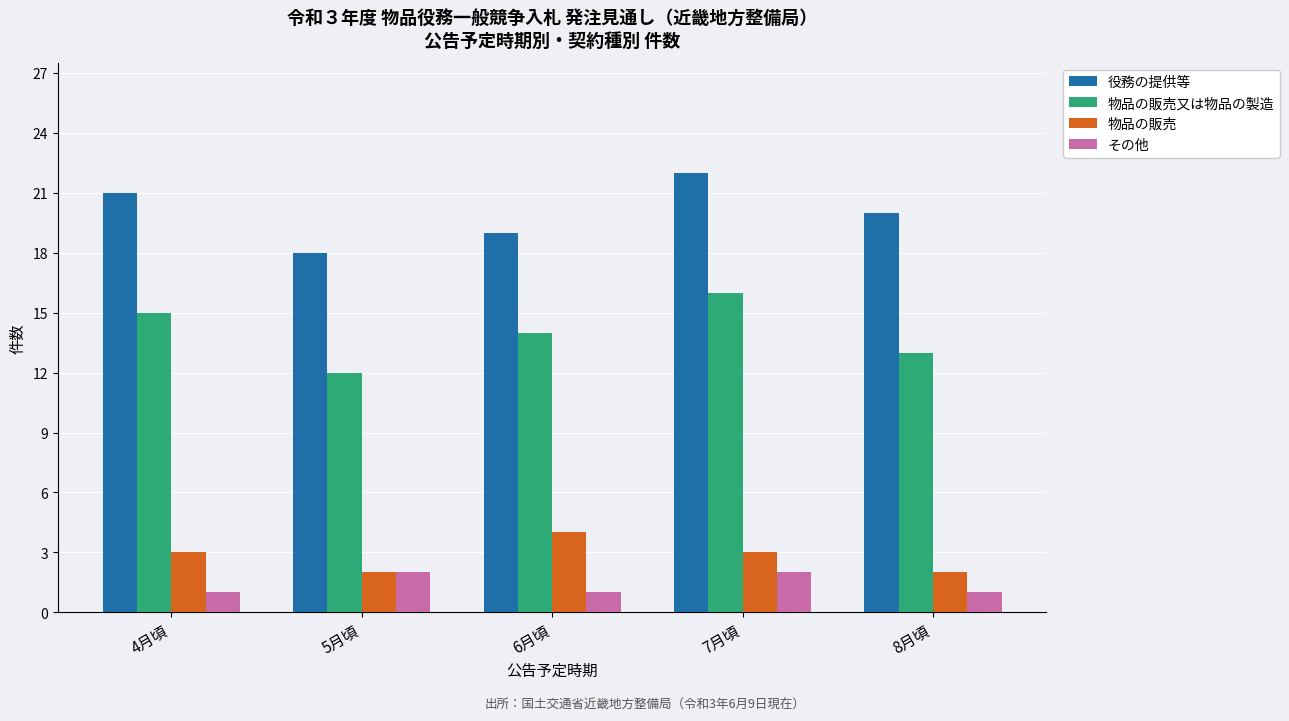

What position from the right is 6月頃?

3